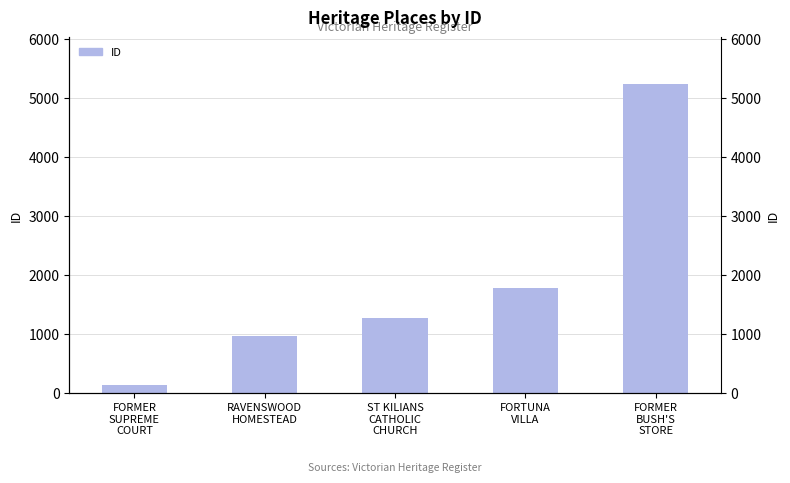

What is the change in value from RAVENSWOOD
HOMESTEAD to FORTUNA
VILLA?

+808